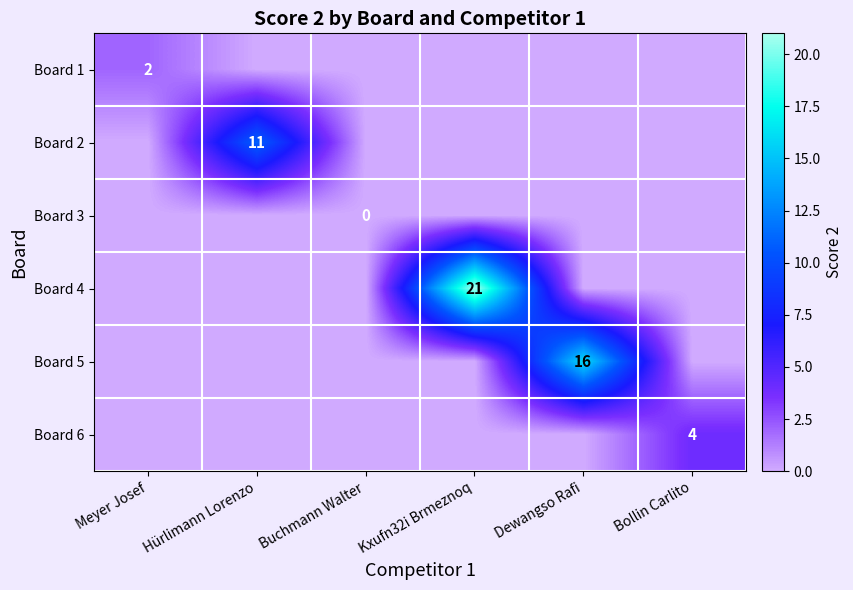

True or false: Board 1 has a value of 1 at Meyer Josef.

False